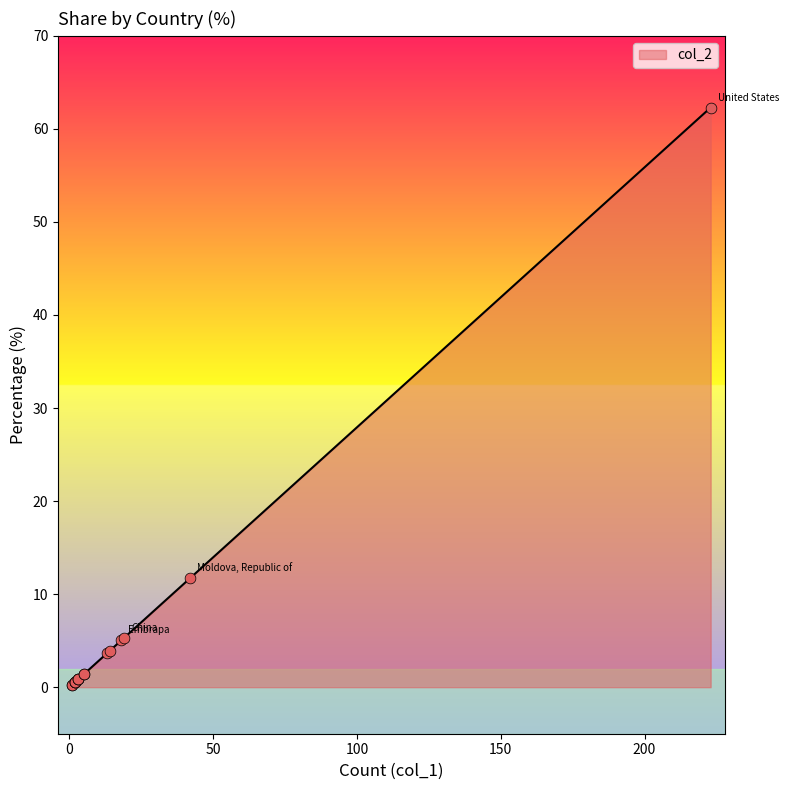

Between France and Portugal, which is larger?

France